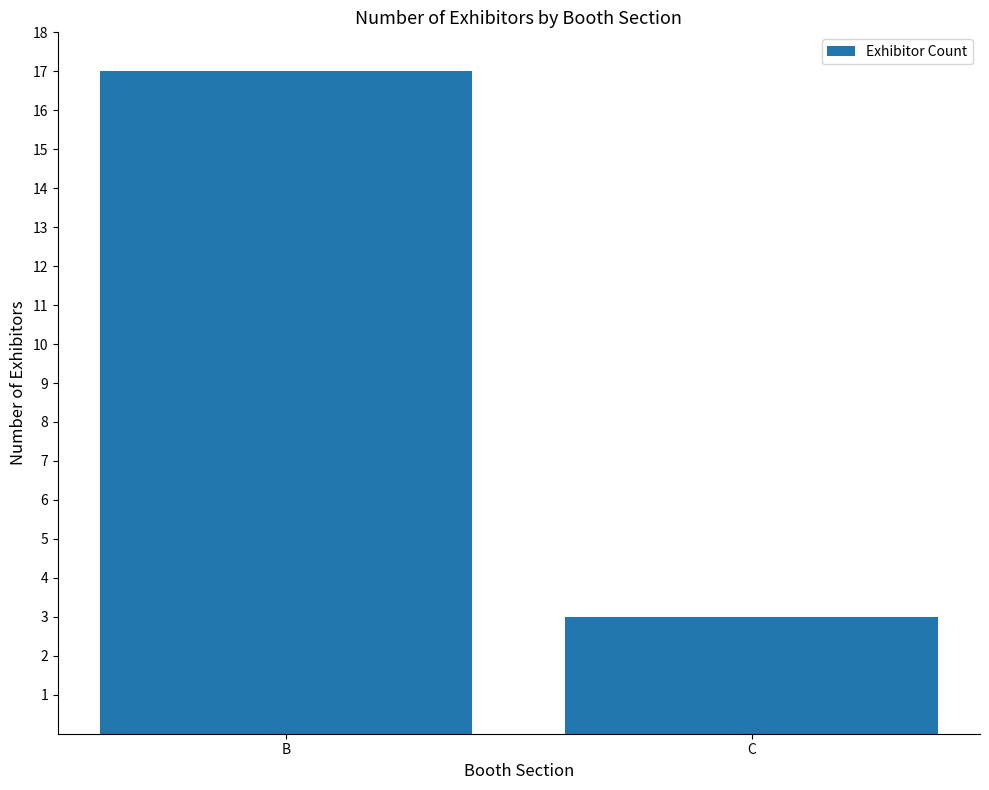

How many distinct data groups are displayed?

1